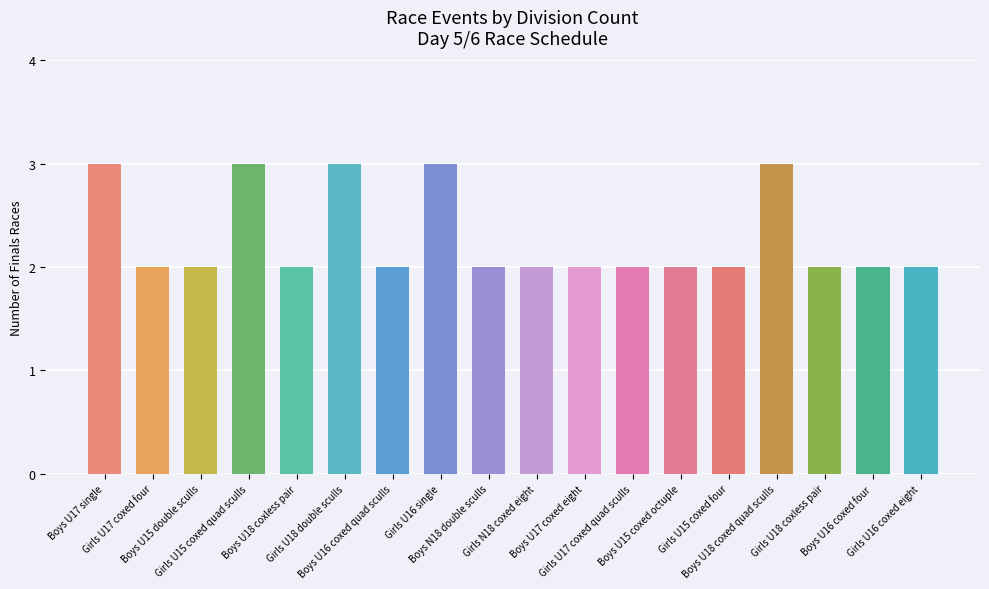

The chart shows a value of 3 at Boys U18 coxless pair. True or false?

False